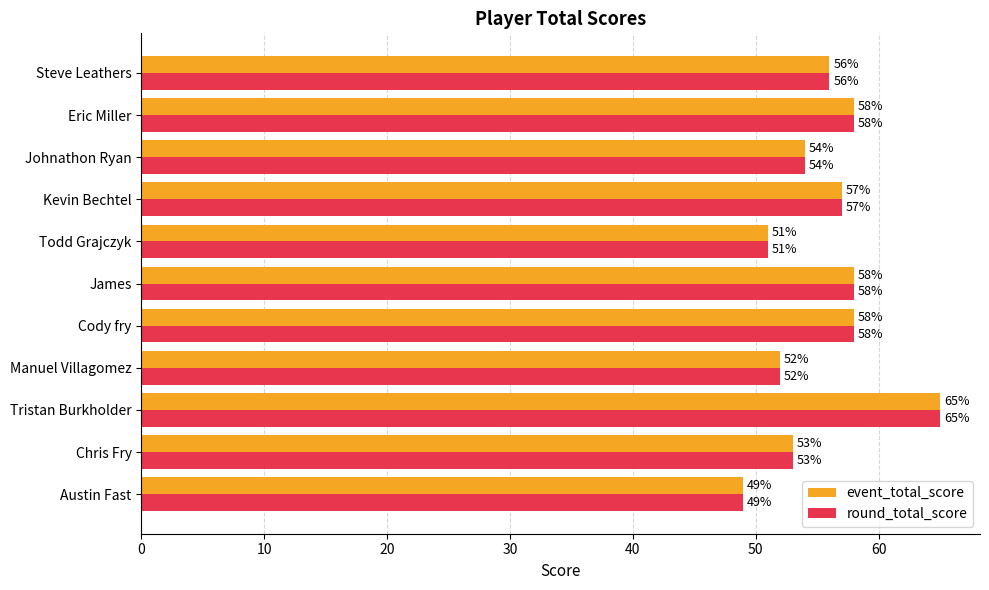

True or false: event_total_score has a value of 57 at Kevin Bechtel.

True